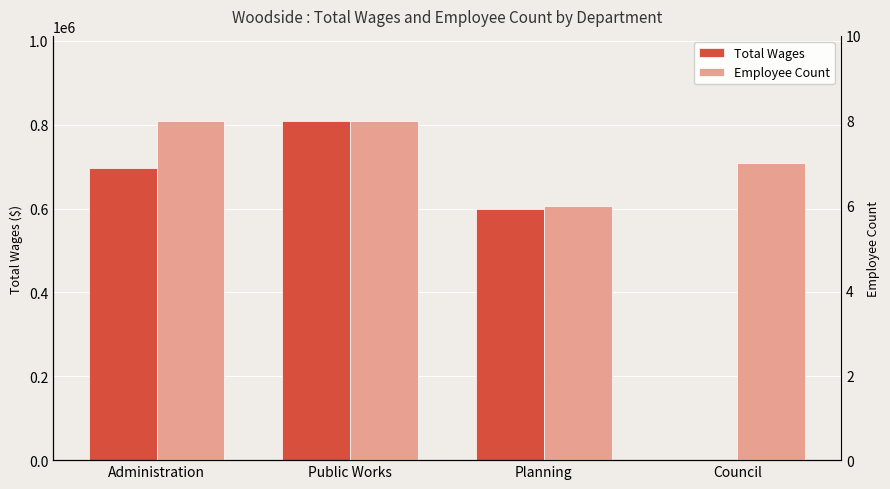

The Total Wages series shows 286809 at Council. True or false?

False